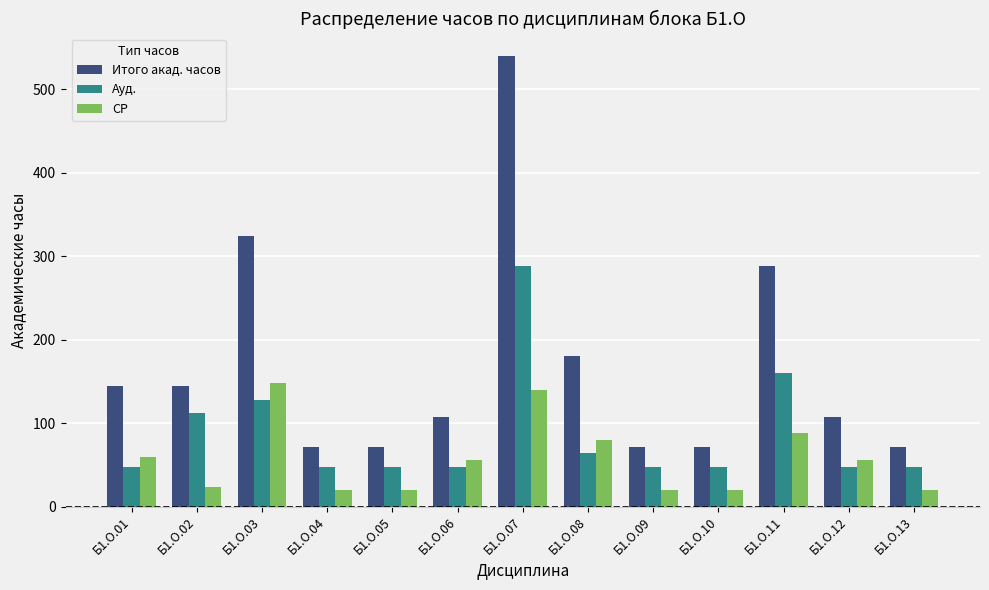

What is the value of the Ауд. bar at the 8th from the left?

64